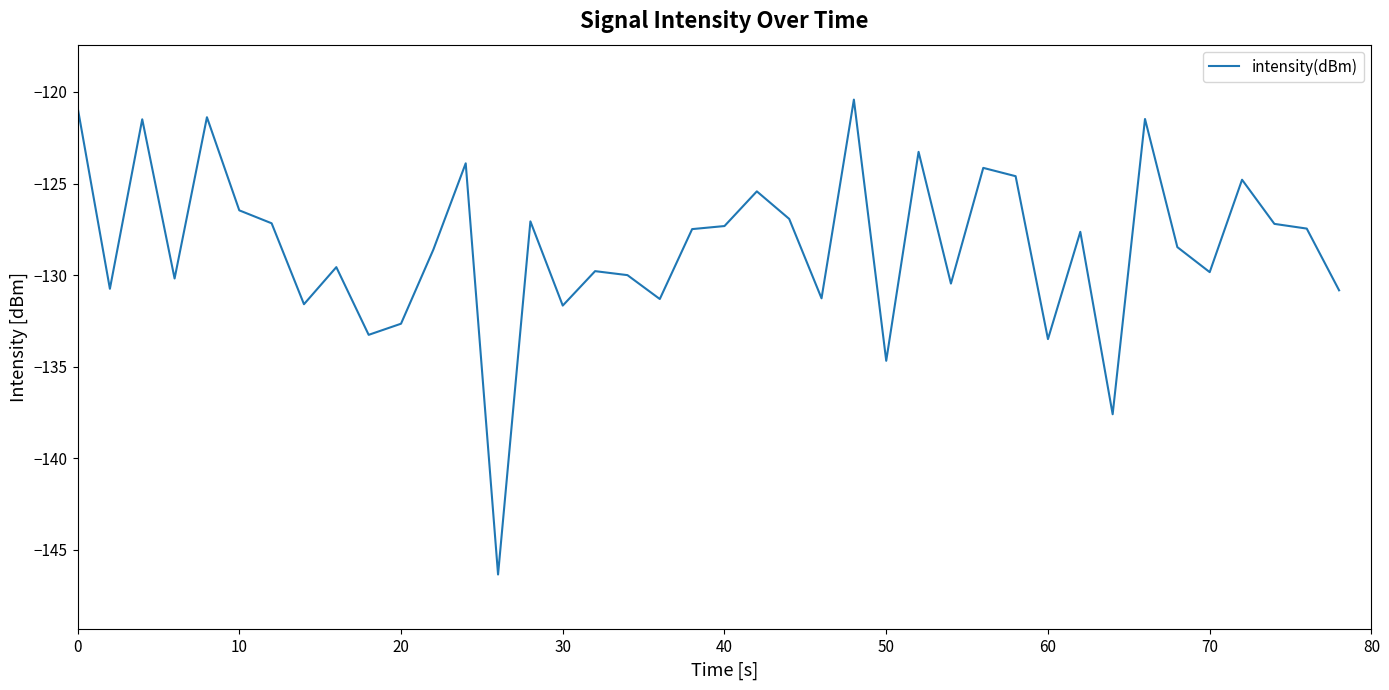

What is the smallest value displayed?

-146.3